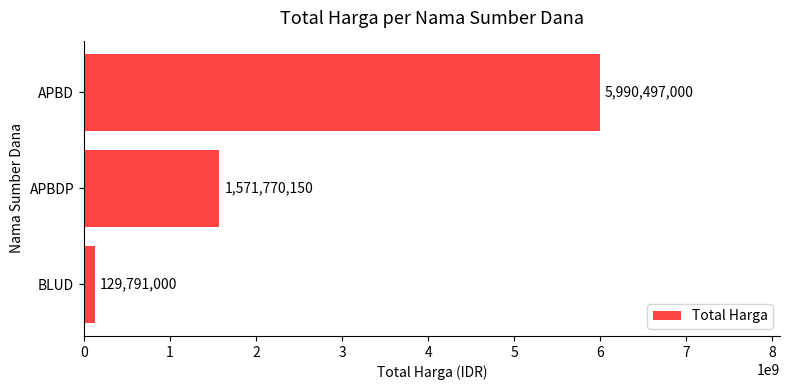

What is the smallest value displayed?

129791000